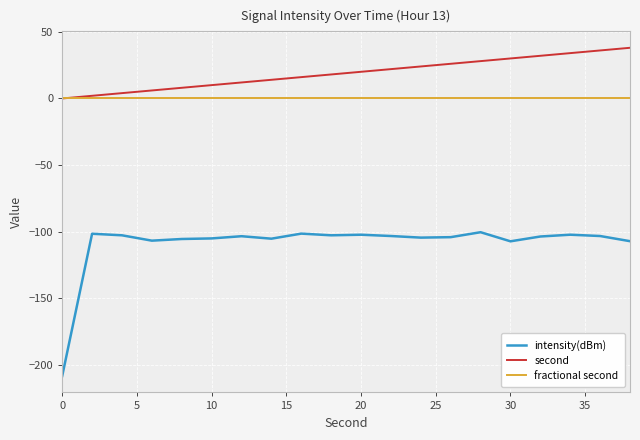

Which series has the widest spread of values?

intensity(dBm)